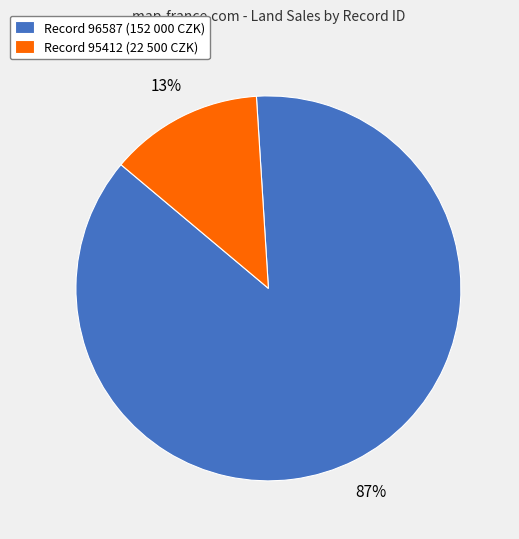

What is the largest slice in the pie chart?

Record 96587 (152 000 CZK)